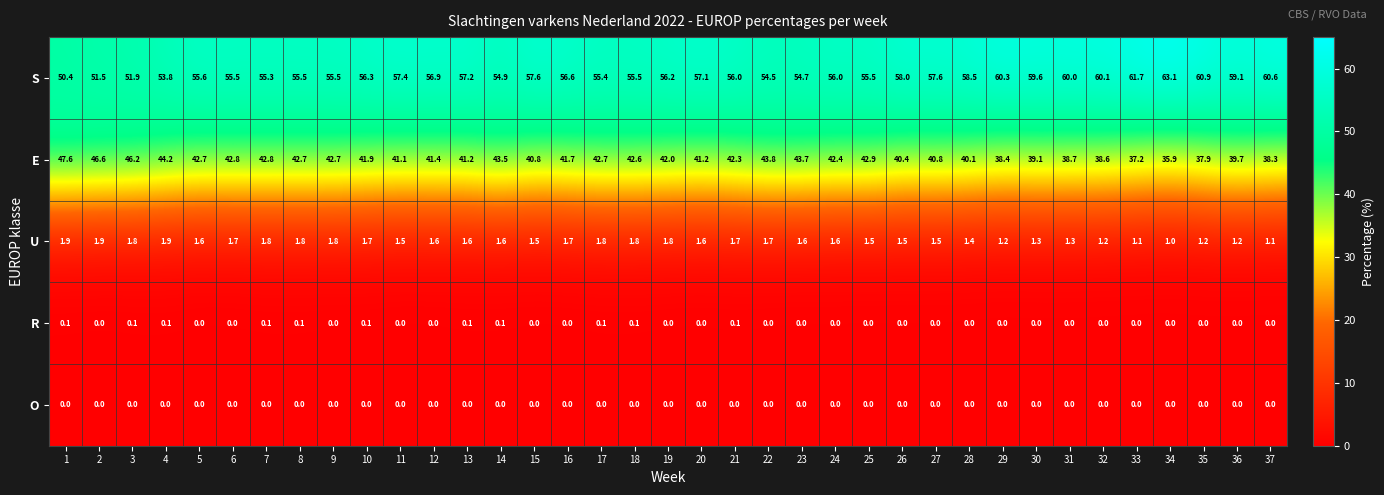

Rank the series by their maximum value, from highest to lowest.

S, E, U, R, O